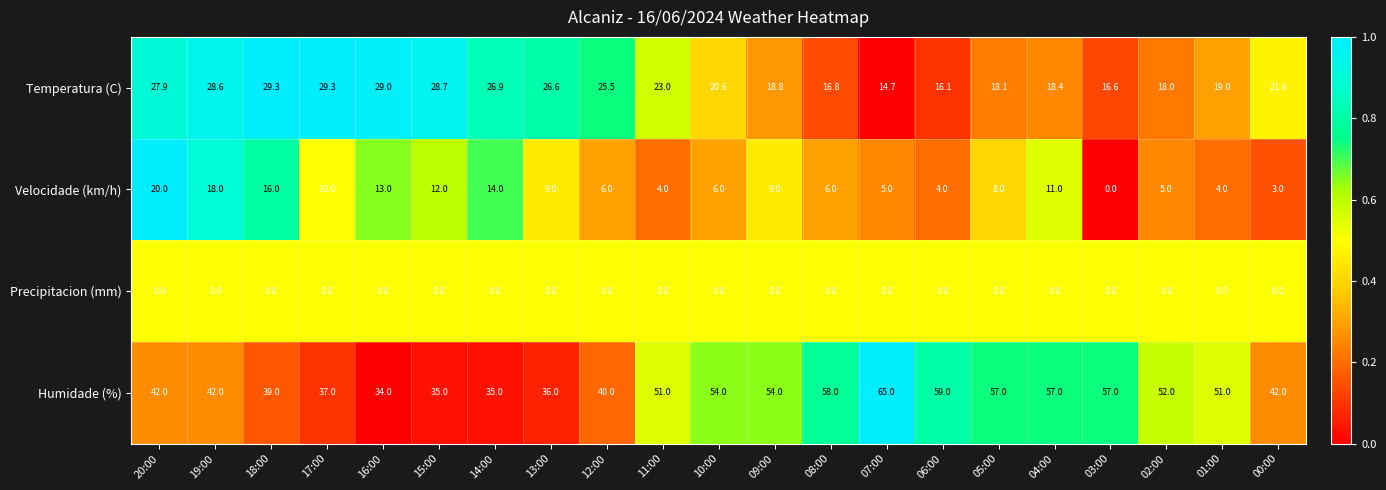

At how many categories does at least one series exceed 0?

21